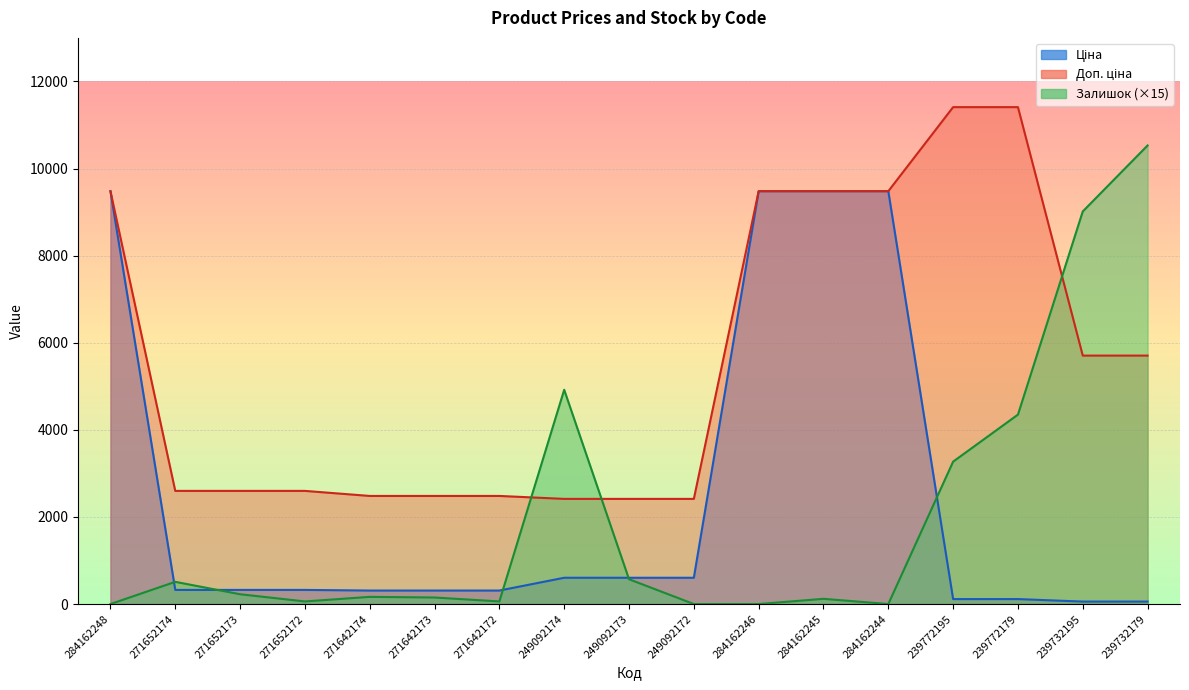

True or false: Доп. ціна has more than 0 points higher than both neighbors.

False